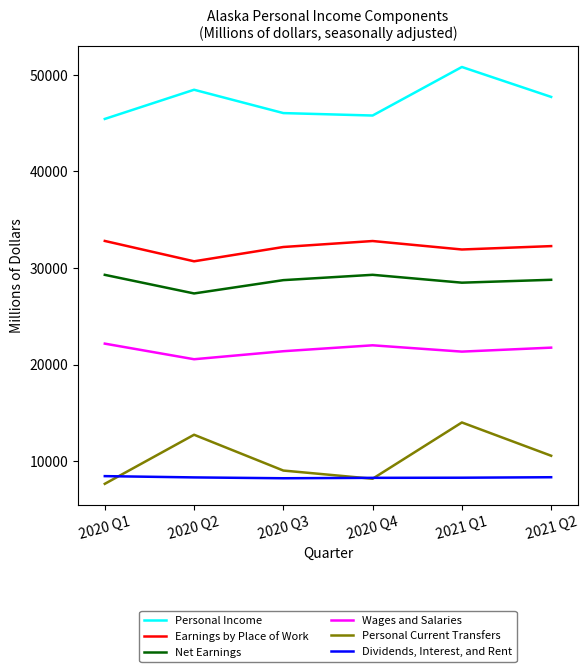

The value of Earnings by Place of Work at 2021 Q2 is 32273.3. True or false?

True